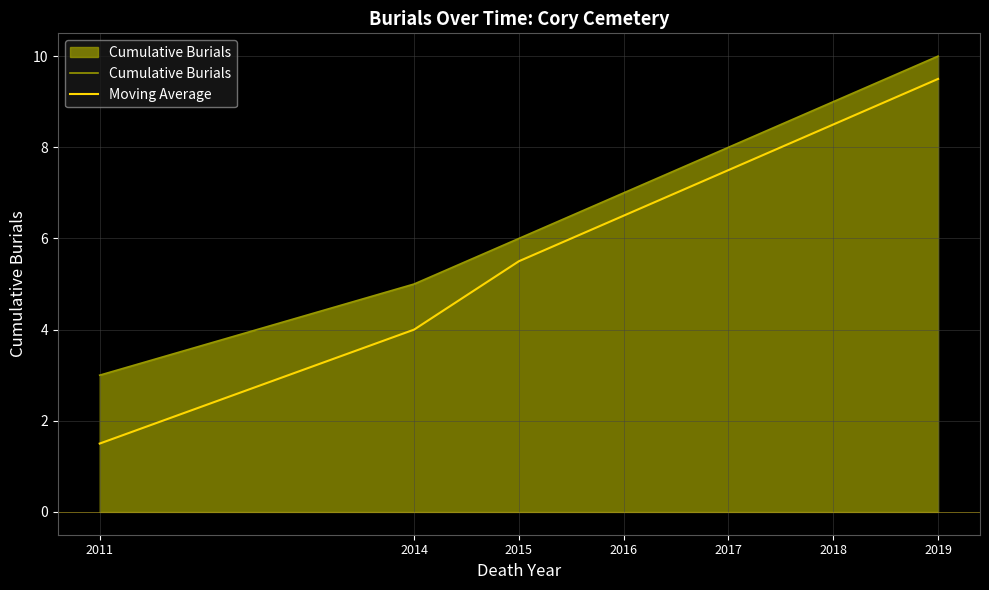

Which category has the lowest value across all series?

2011